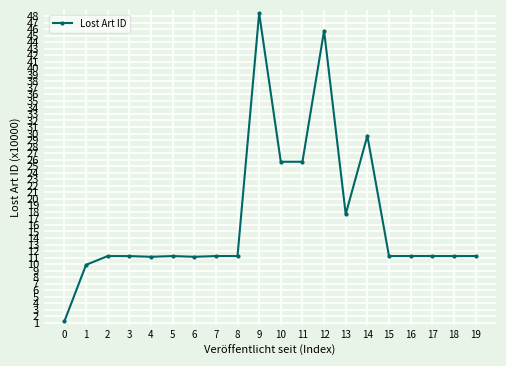

True or false: there are more than 1 points higher than both neighbors.

True